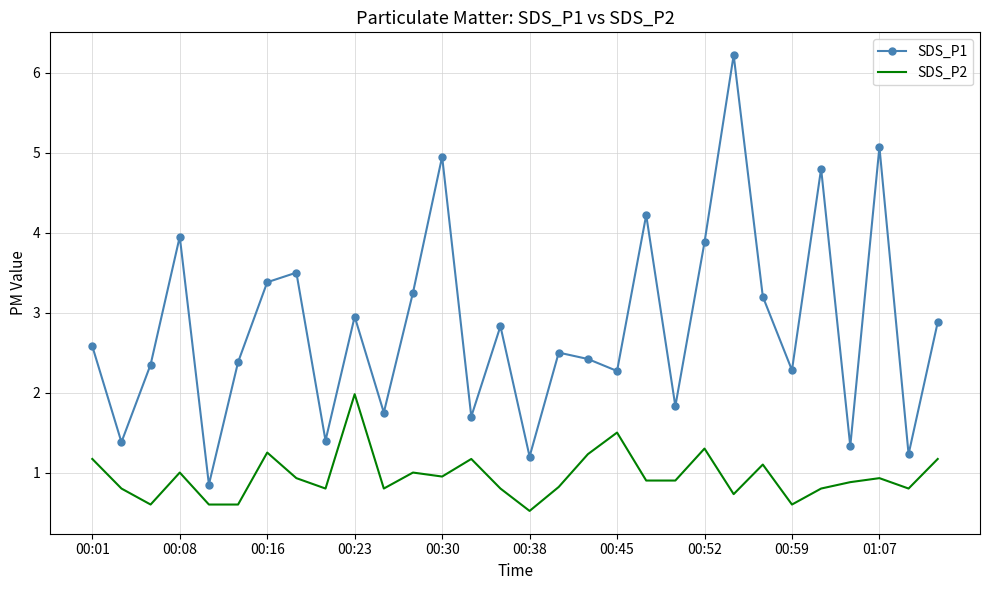

True or false: SDS_P2 and SDS_P1 intersect in this chart.

False